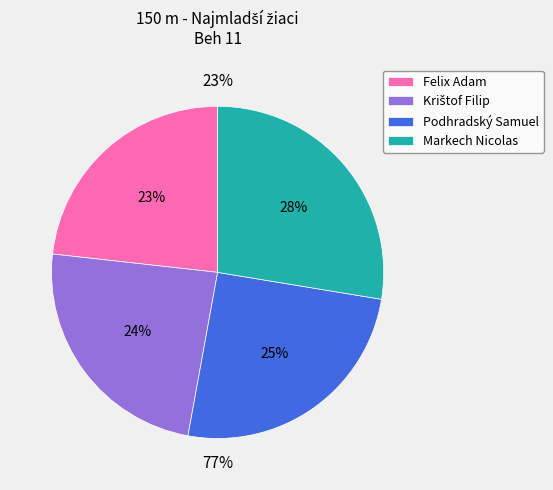

Approximately how many times larger is the value at Podhradský Samuel compared to Felix Adam?

1.1